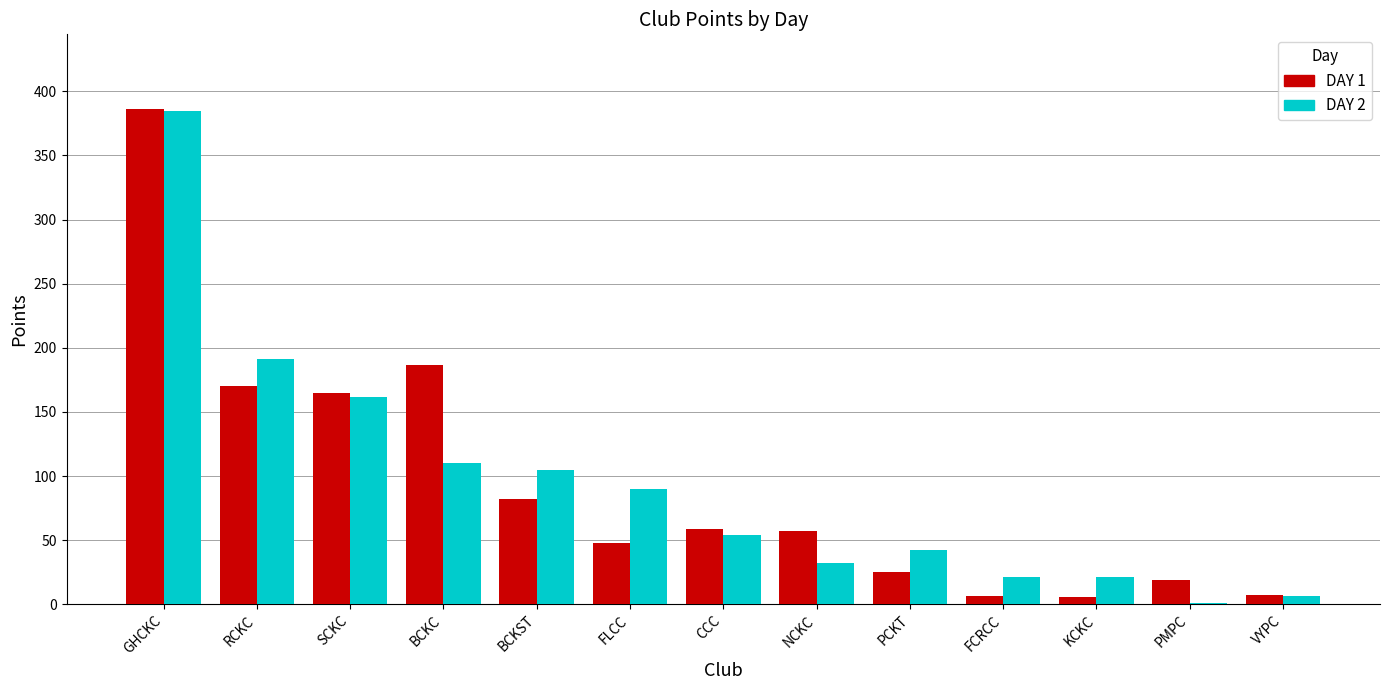

How many groups of bars are there?

13